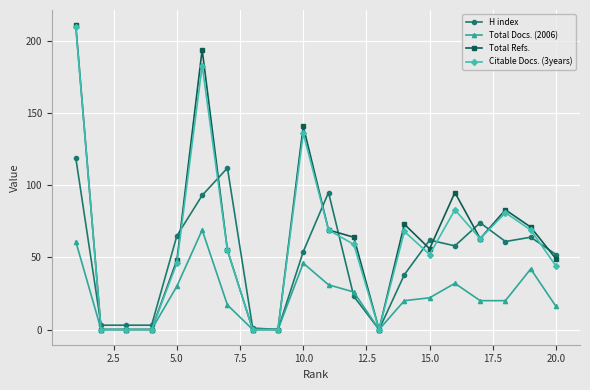

True or false: Total Refs. has more than 0 points higher than both neighbors.

True